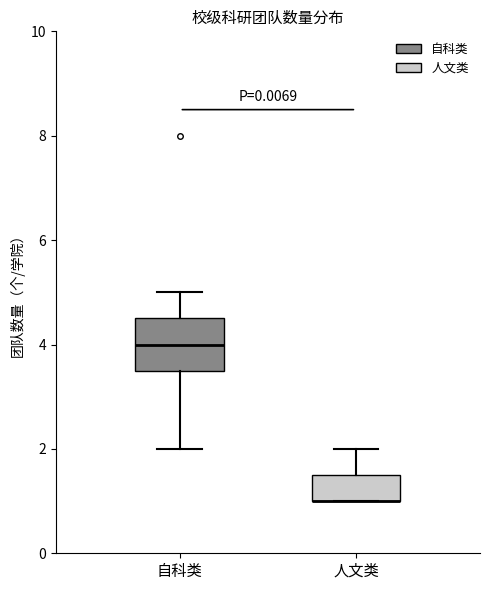

Which box is the tallest, from its lower edge to its upper edge?

自科类